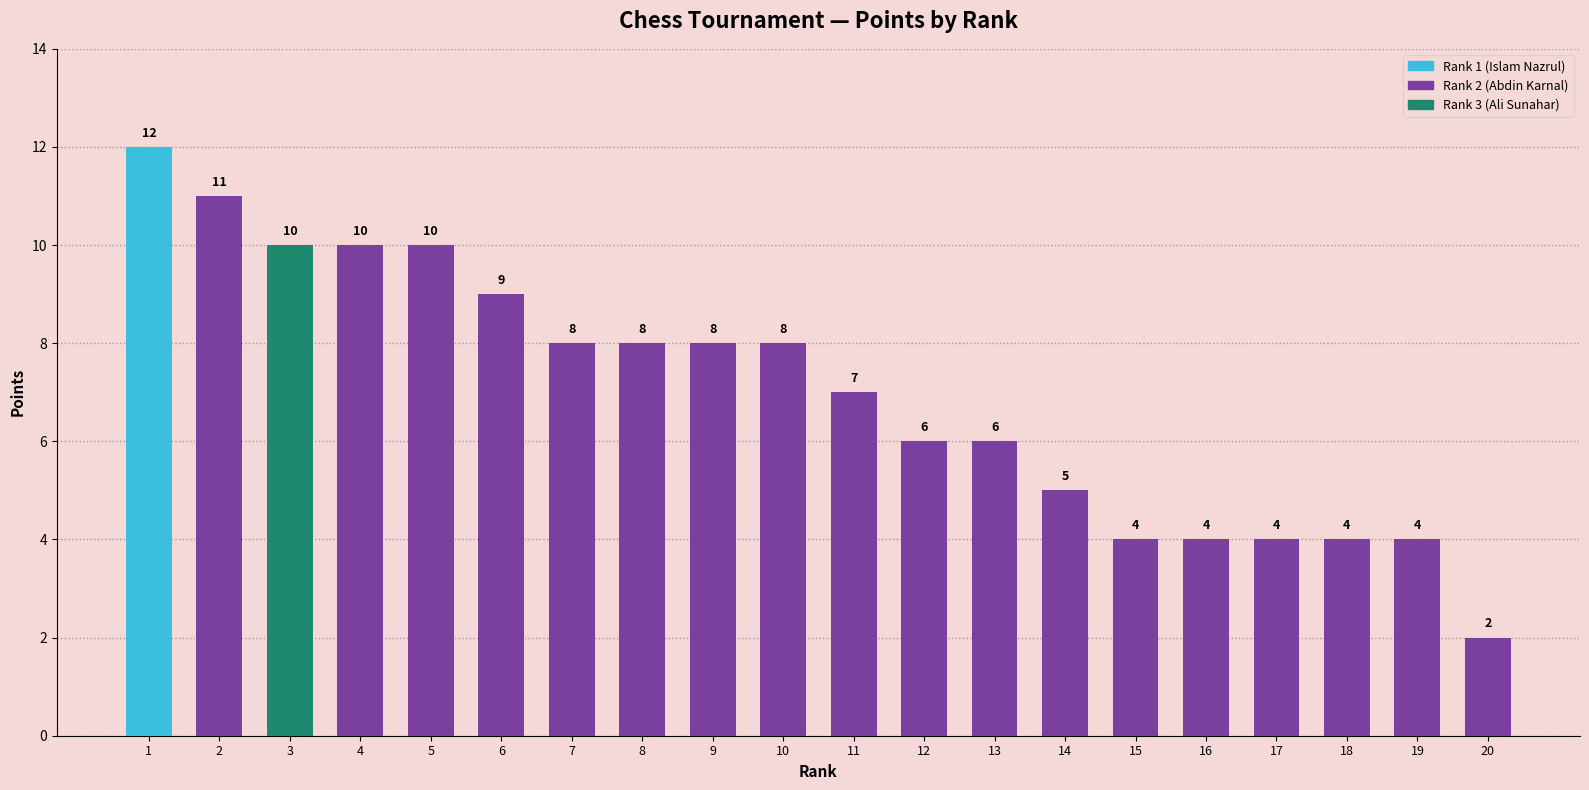

What is the sum of all values?

140